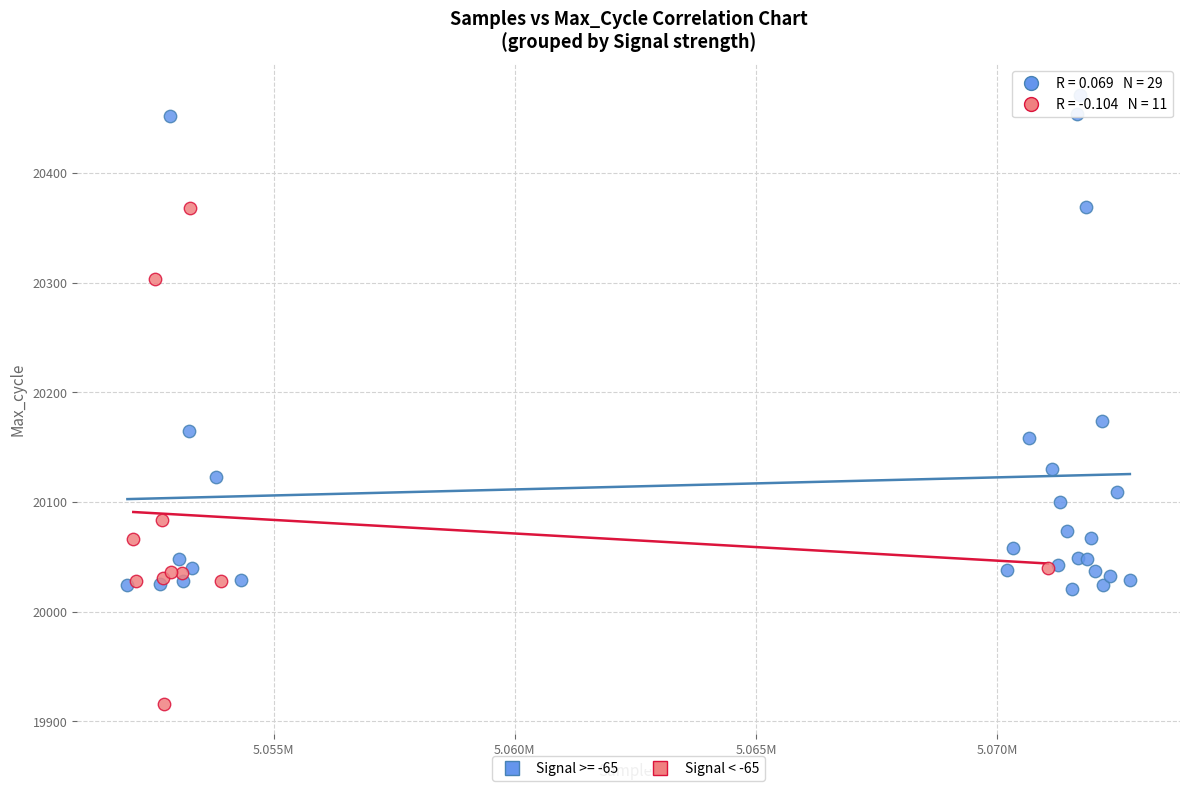

Which series reaches the minimum Y coordinate?

Signal < -65